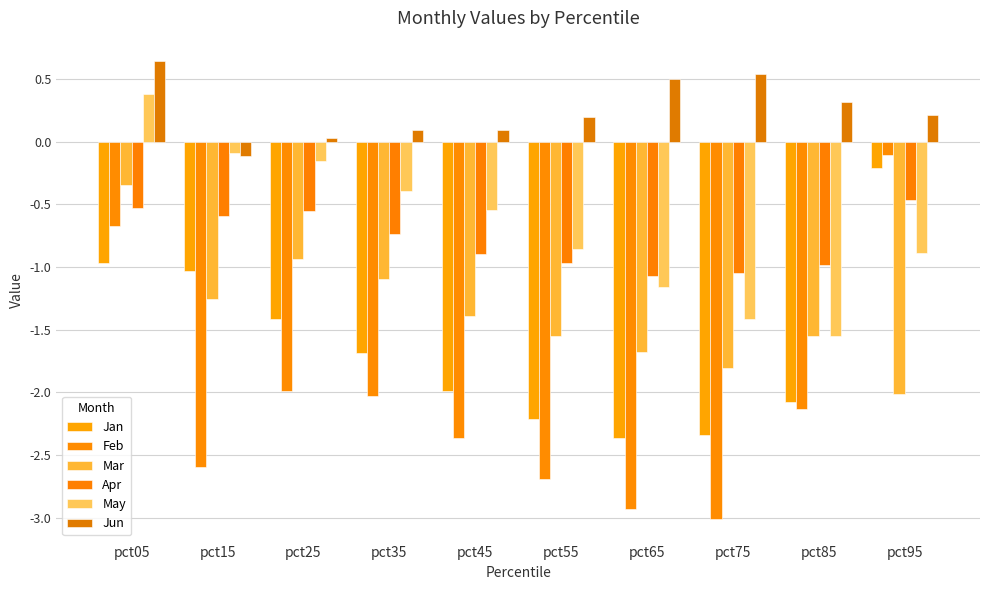

Reading left to right, what are all the values shown in this chart?

Jan: pct05=-1.0	pct15=-1.0	pct25=-1.4	pct35=-1.7	pct45=-2.0	pct55=-2.2	pct65=-2.4	pct75=-2.3	pct85=-2.1	pct95=-0.2
Feb: pct05=-0.7	pct15=-2.6	pct25=-2.0	pct35=-2.0	pct45=-2.4	pct55=-2.7	pct65=-2.9	pct75=-3.0	pct85=-2.1	pct95=-0.1
Mar: pct05=-0.3	pct15=-1.3	pct25=-0.9	pct35=-1.1	pct45=-1.4	pct55=-1.6	pct65=-1.7	pct75=-1.8	pct85=-1.6	pct95=-2.0
Apr: pct05=-0.5	pct15=-0.6	pct25=-0.6	pct35=-0.7	pct45=-0.9	pct55=-1.0	pct65=-1.1	pct75=-1.0	pct85=-1.0	pct95=-0.5
May: pct05=0.4	pct15=-0.1	pct25=-0.2	pct35=-0.4	pct45=-0.5	pct55=-0.9	pct65=-1.2	pct75=-1.4	pct85=-1.5	pct95=-0.9
Jun: pct05=0.6	pct15=-0.1	pct25=0.0	pct35=0.1	pct45=0.1	pct55=0.2	pct65=0.5	pct75=0.5	pct85=0.3	pct95=0.2